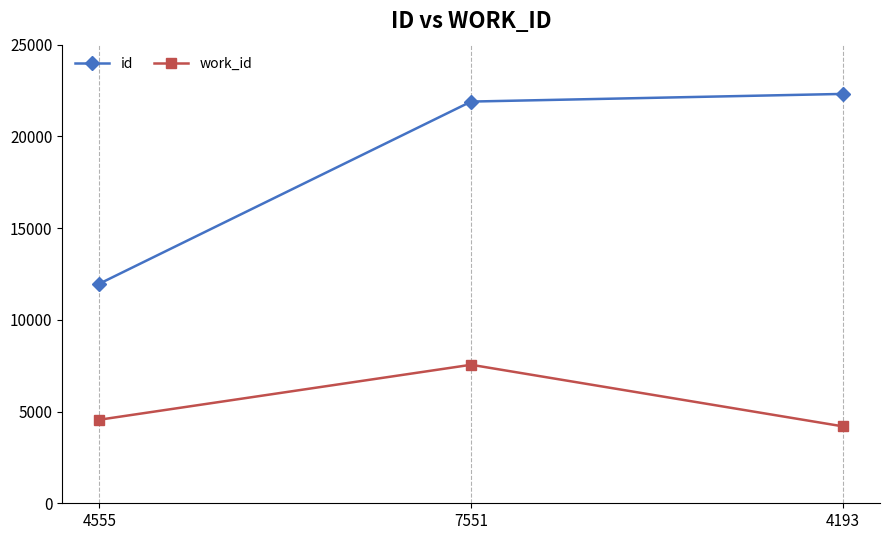

Count the work_id values in the range 4193 to 7551.

3